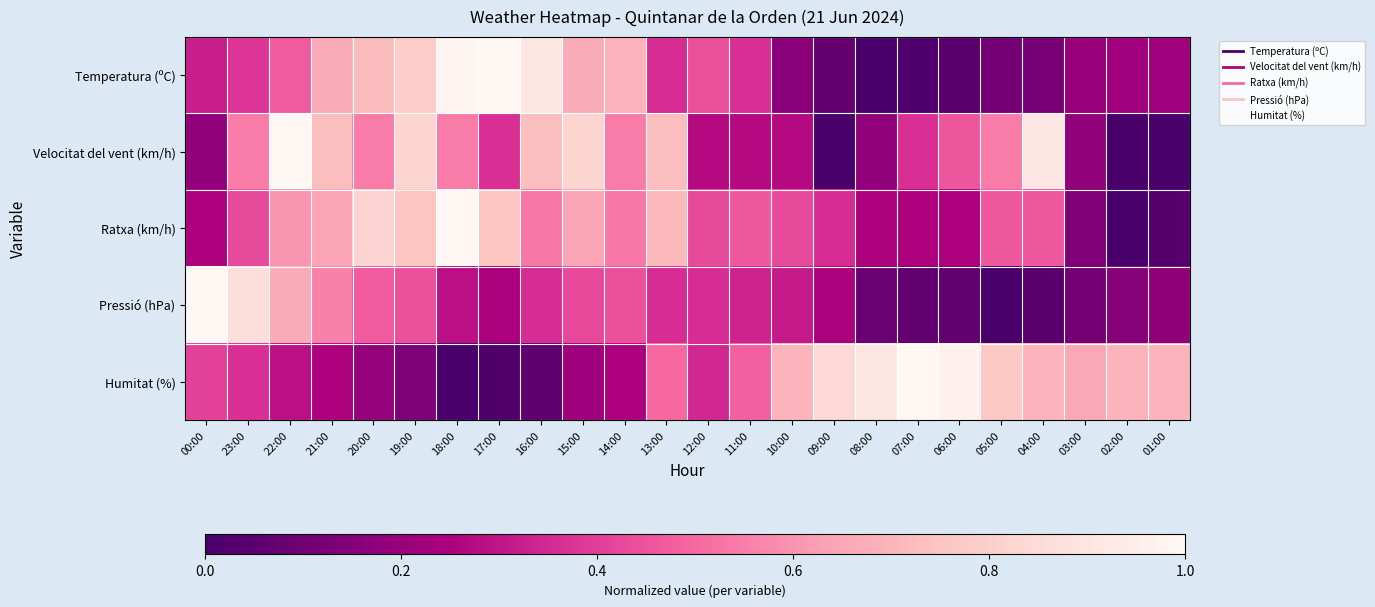

What is the difference between the highest and lowest values at 06:00?

0.9